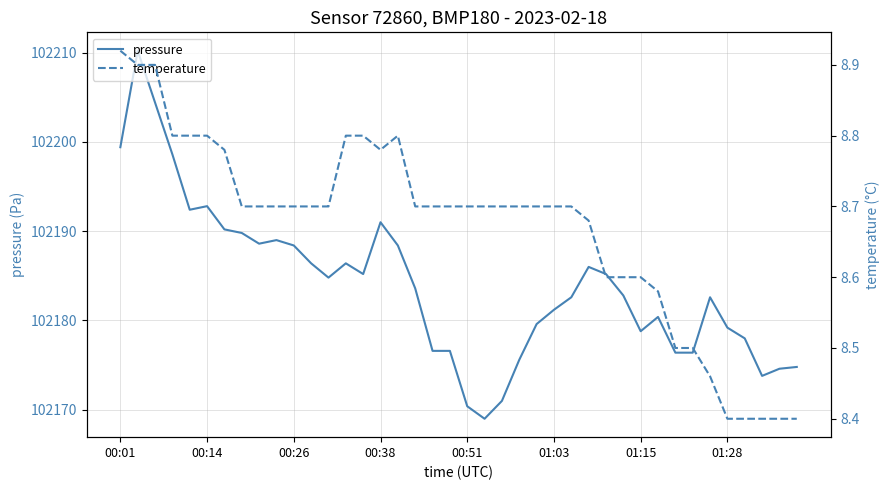

True or false: pressure has more than 2 points higher than both neighbors.

True